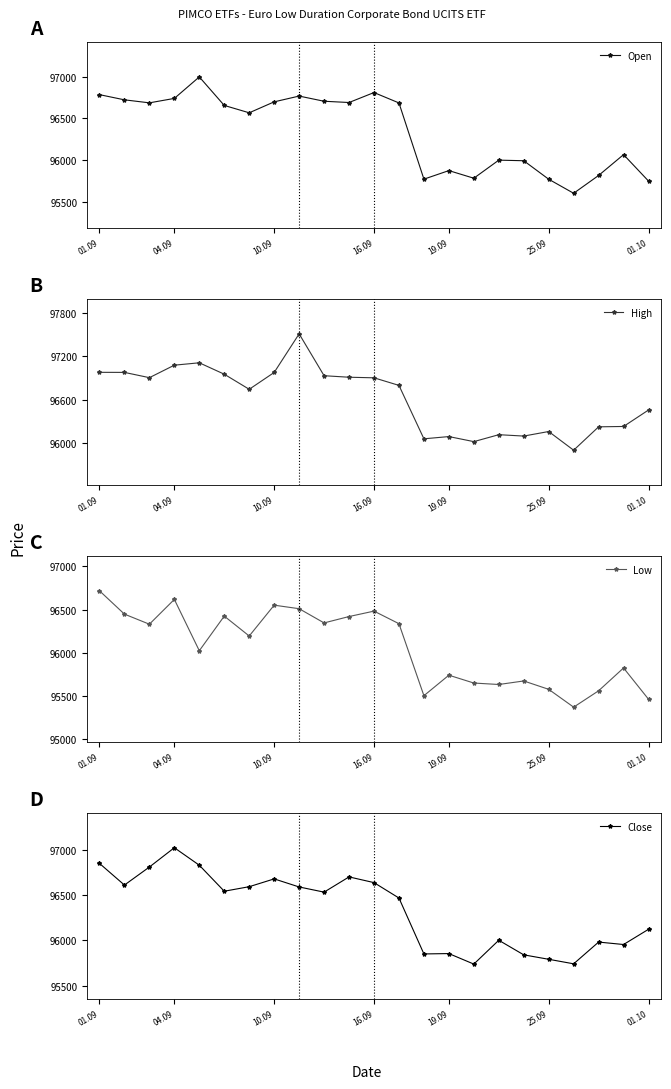

What is the maximum value for Open?

96997